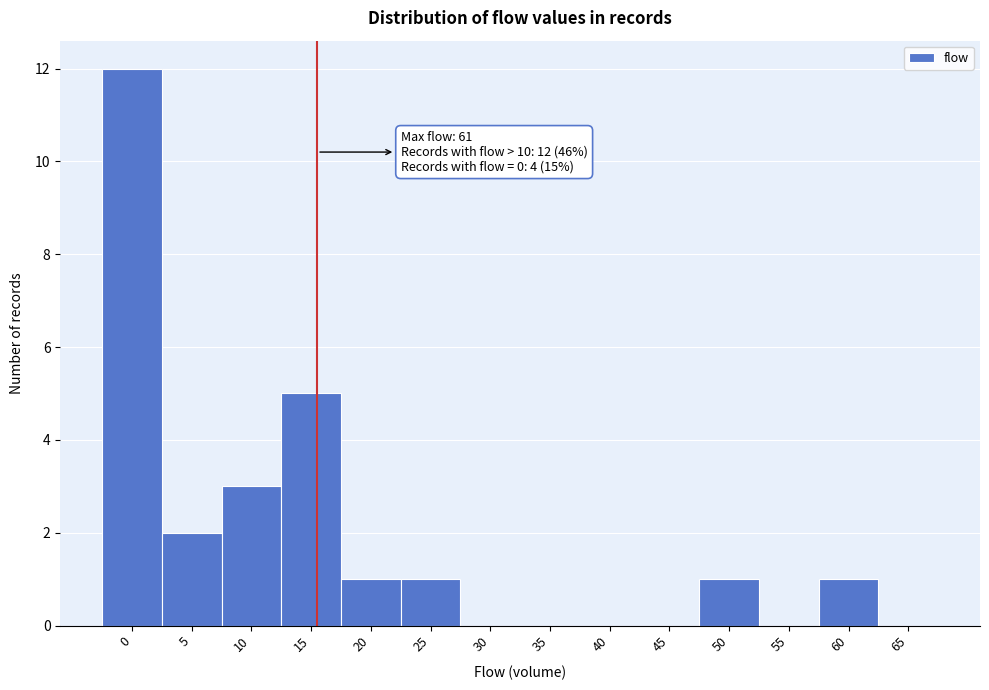

Reading left to right, what are all the values shown in this chart?

0=12	5=2	10=3	15=5	20=1	25=1	30=0	35=0	40=0	45=0	50=1	55=0	60=1	65=0